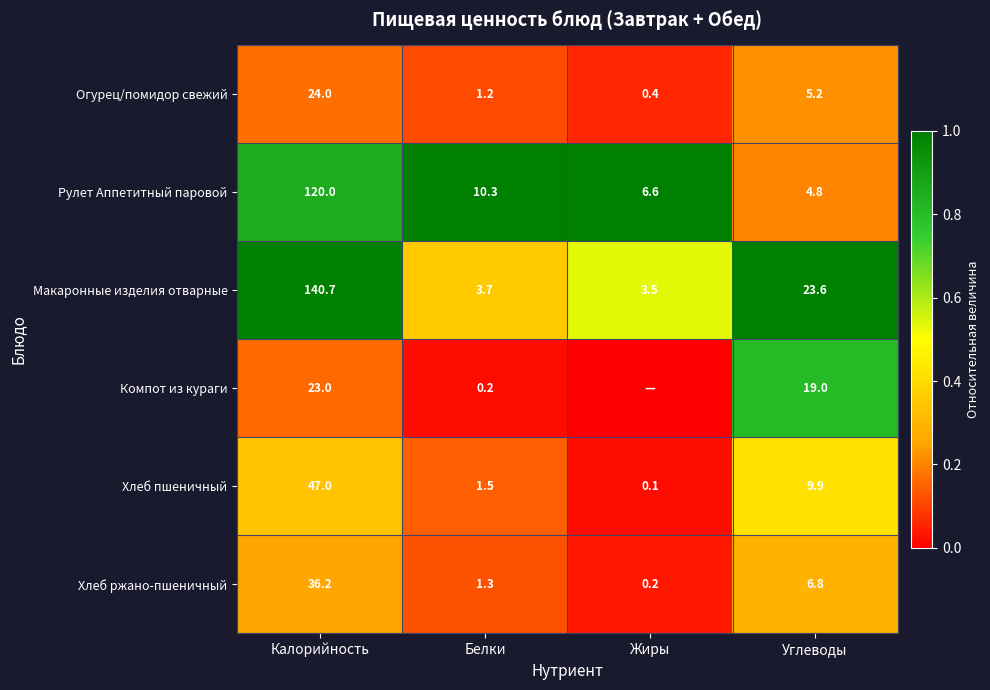

What is the difference between the maximum and minimum values in the Хлеб ржано-пшеничный series?

36.0